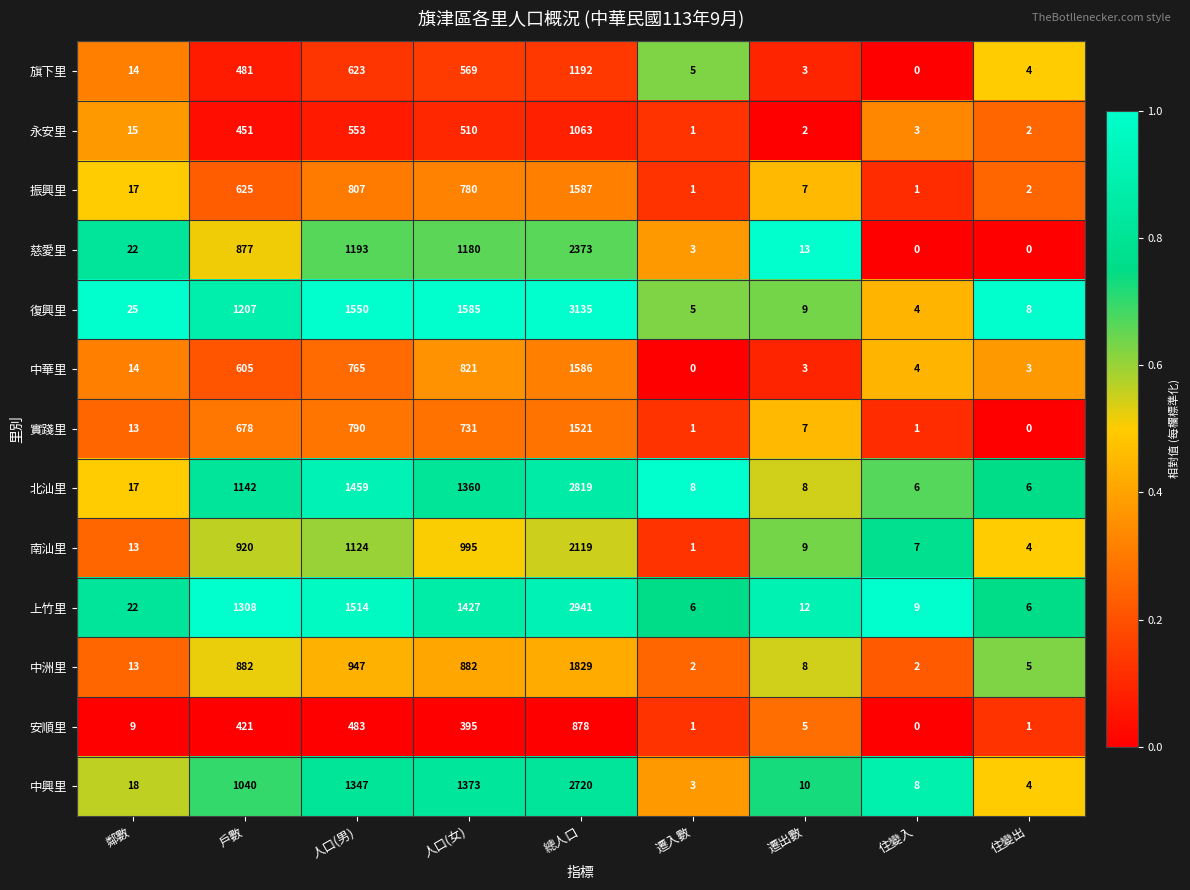

List the series in order of their peak value, lowest first.

安順里, 永安里, 旗下里, 實踐里, 中華里, 振興里, 中洲里, 南汕里, 慈愛里, 中興里, 北汕里, 上竹里, 復興里